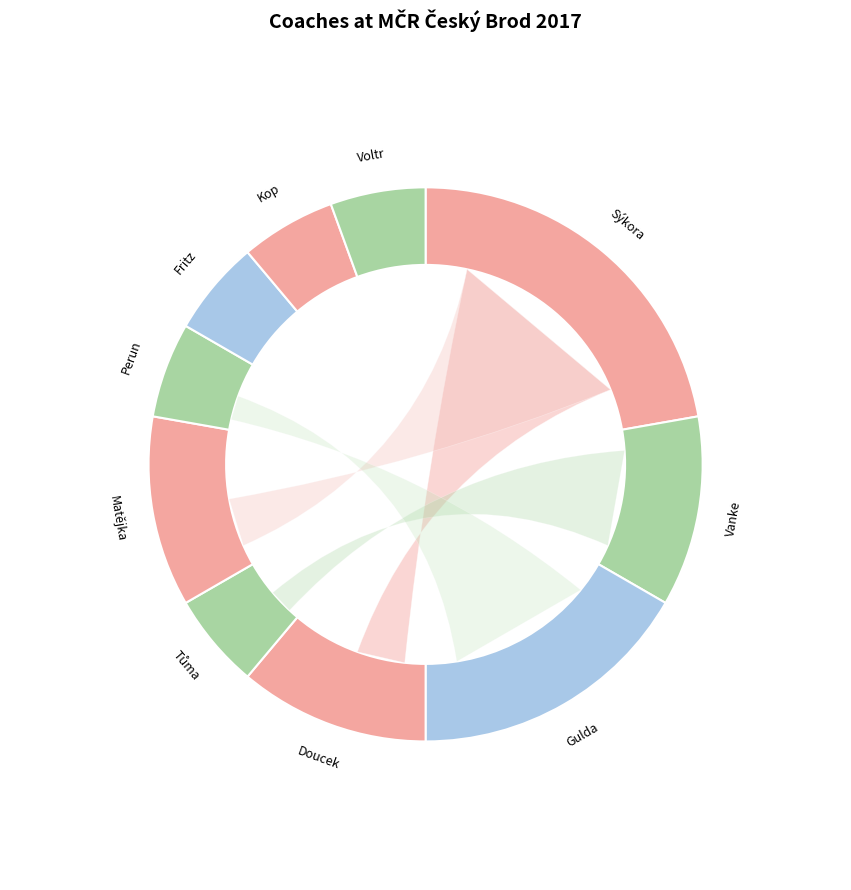

What portion of the pie excludes Voltr?

94.4%